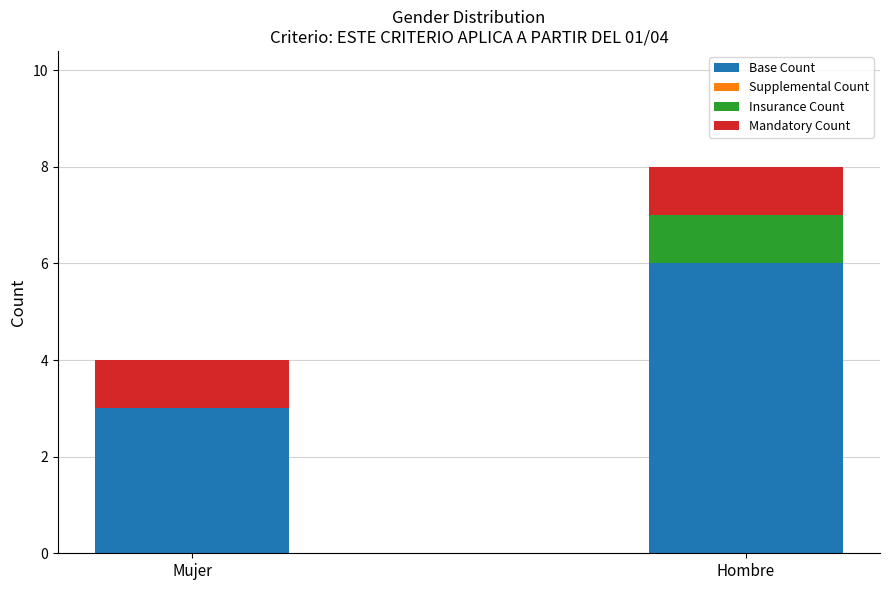

Read the Base Count value at Hombre.

6